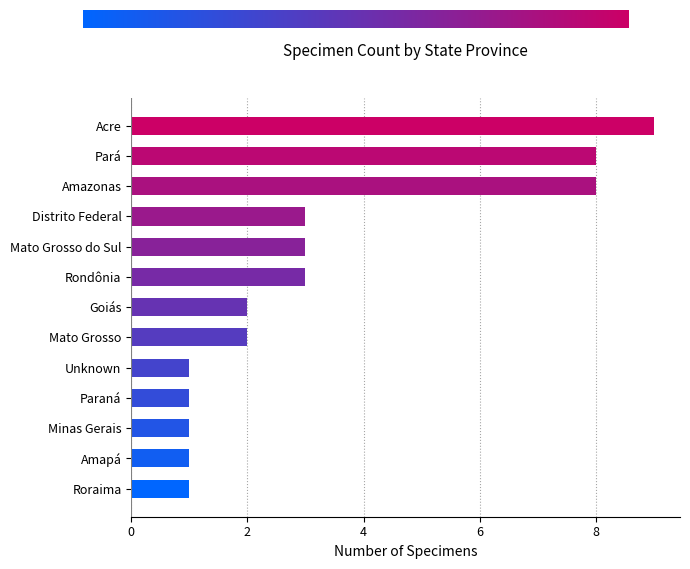

What is the change in value from Paraná to Rondônia?

+2